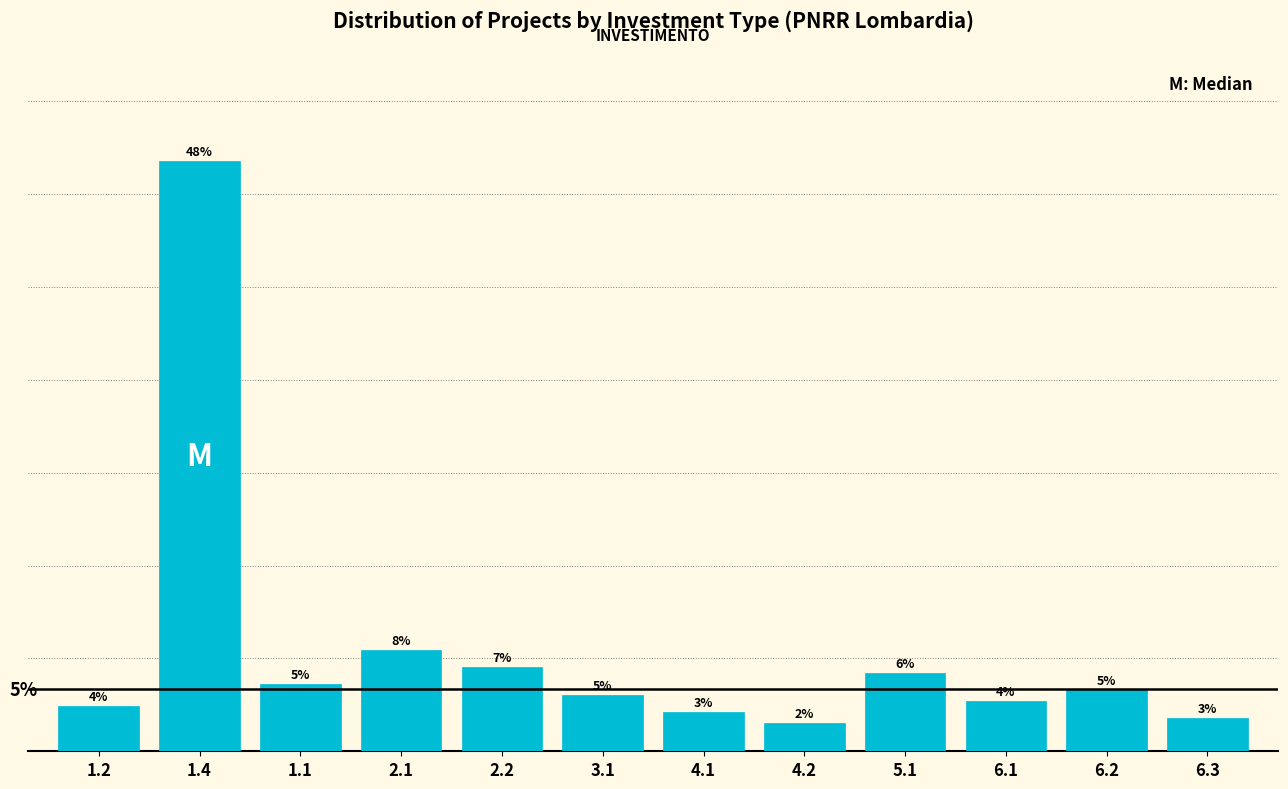

Rank the categories by value from lowest to highest.

4.2, 6.3, 4.1, 1.2, 6.1, 3.1, 6.2, 1.1, 5.1, 2.2, 2.1, 1.4